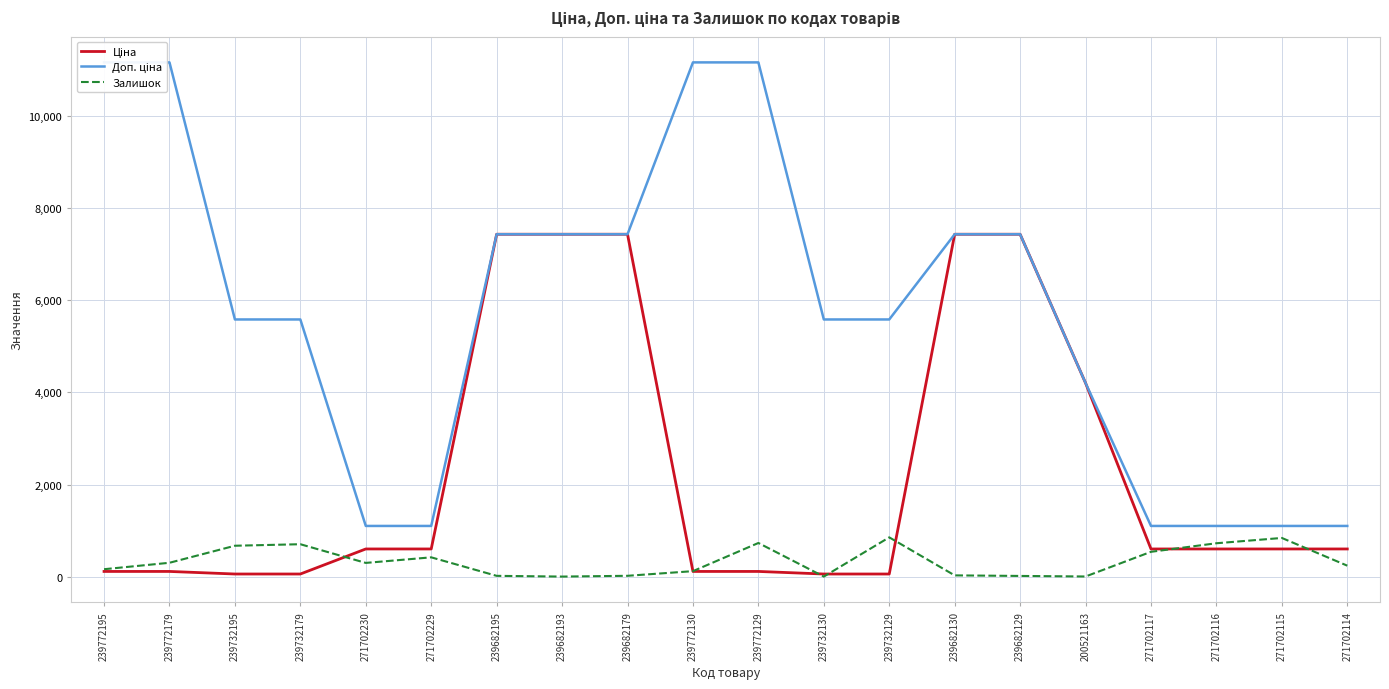

What is the average value of the Доп. ціна series?

5750.1